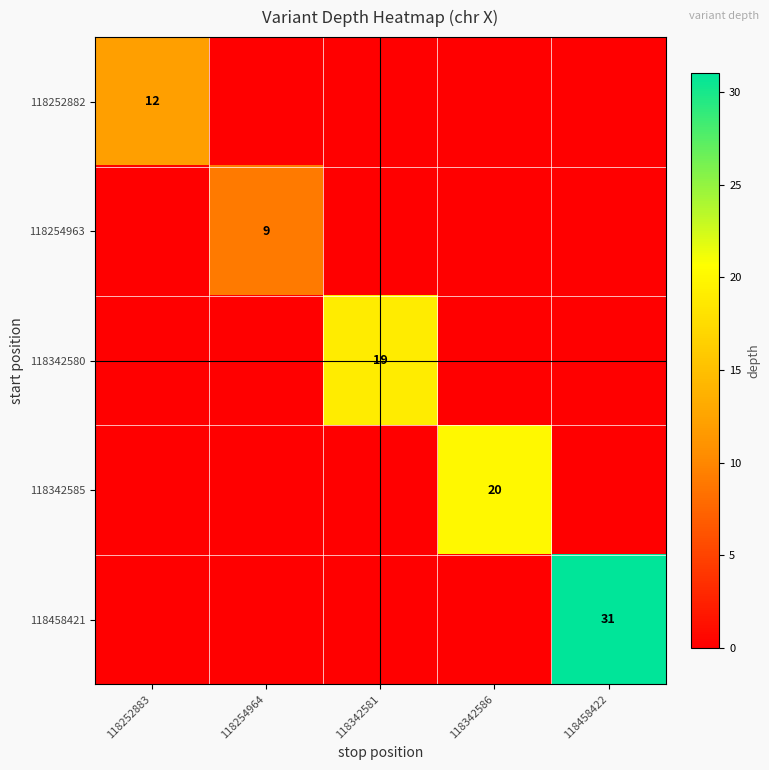

Is it true that 118342580 equals -6 at 118342586?

False